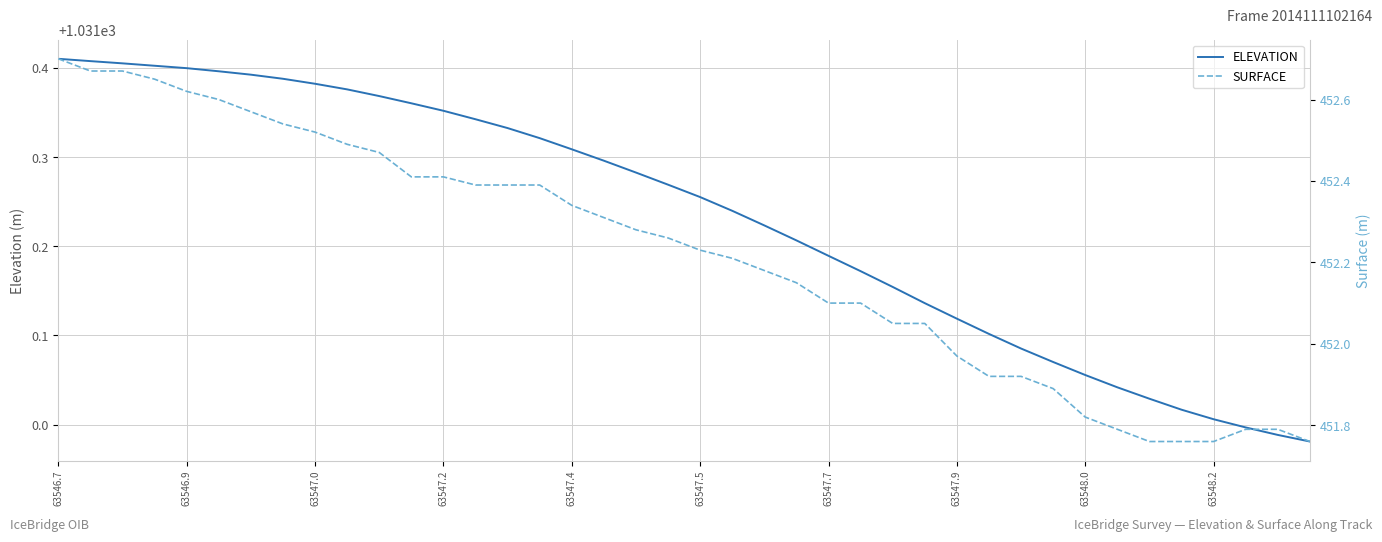

What is the difference between the maximum and minimum values in the ELEVATION series?

0.4